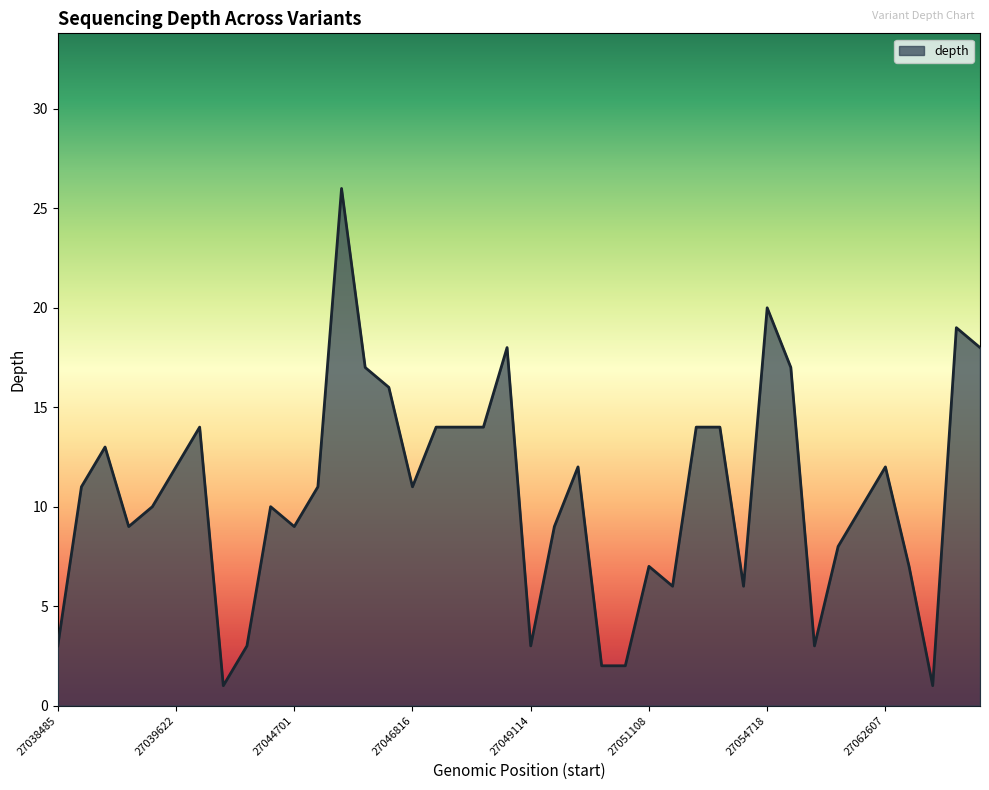

What is the difference between the maximum and minimum values?

25